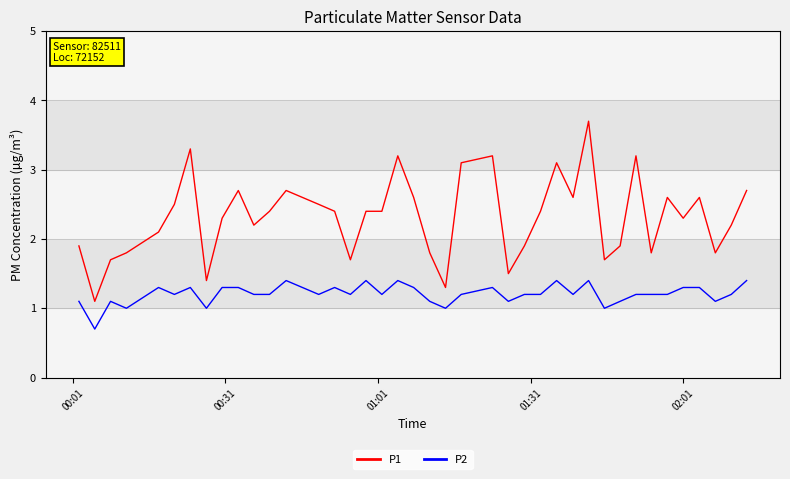

True or false: P1 and P2 cross at least once.

False